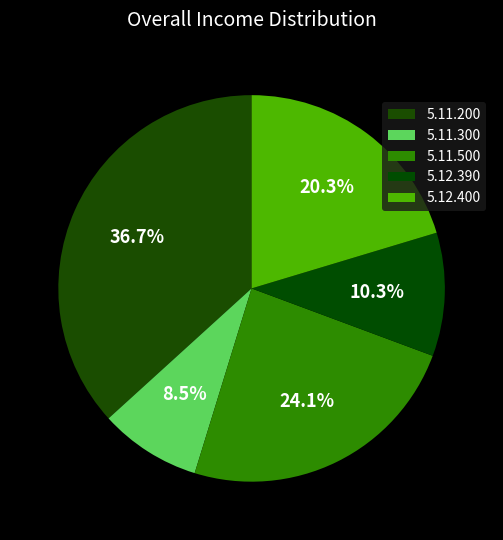

Combined, what portion of the pie is 5.11.200 and 5.12.400?

57.1%